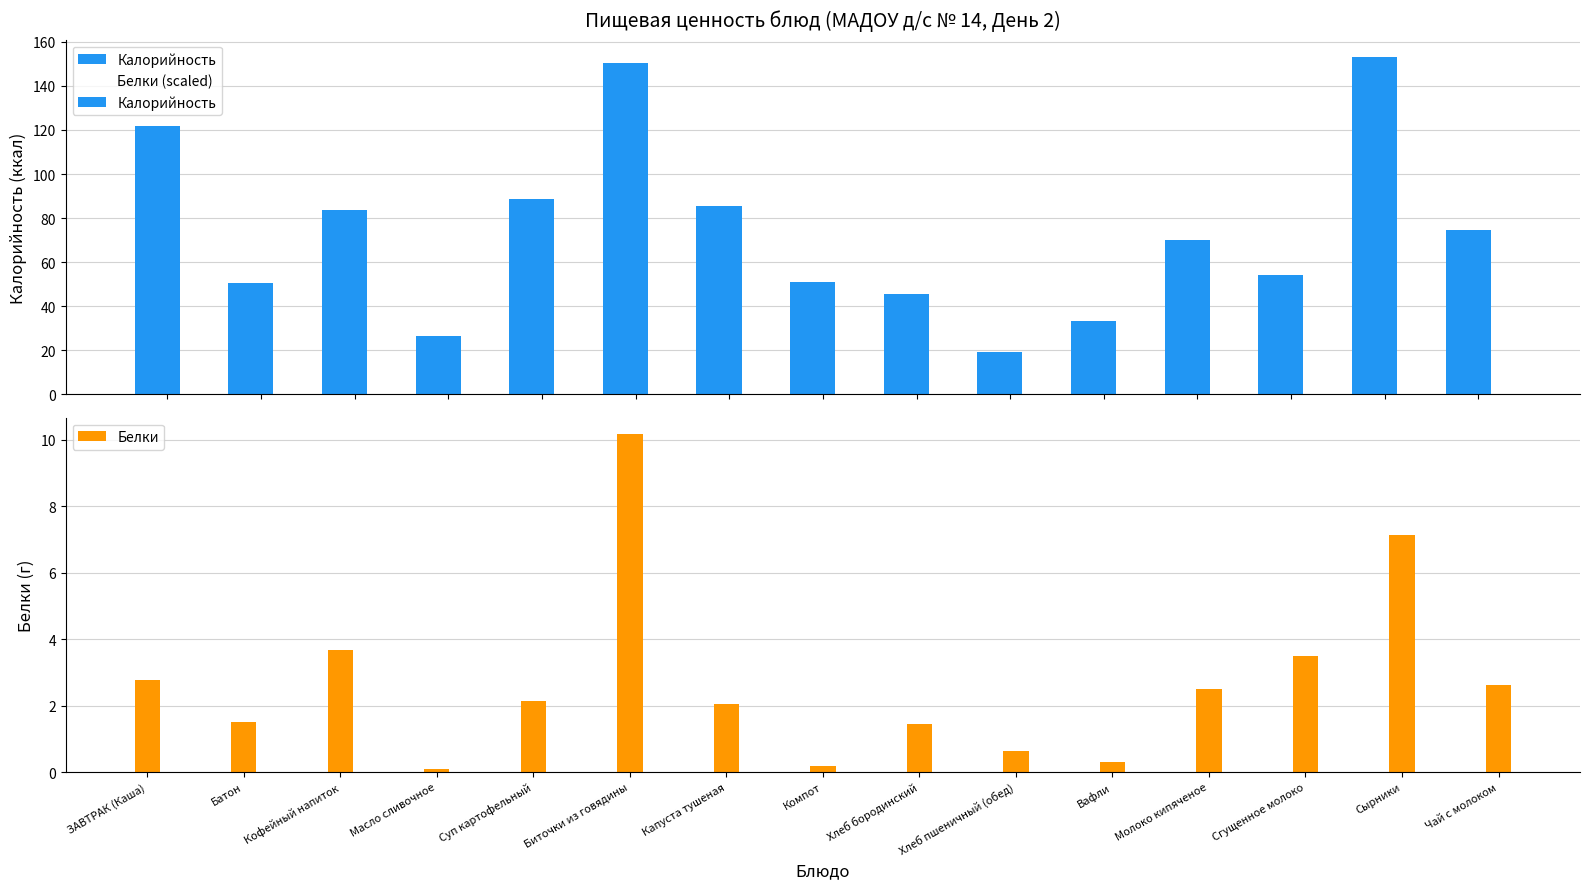

What are all the series names shown in the legend?

Калорийность, Белки (scaled), Белки